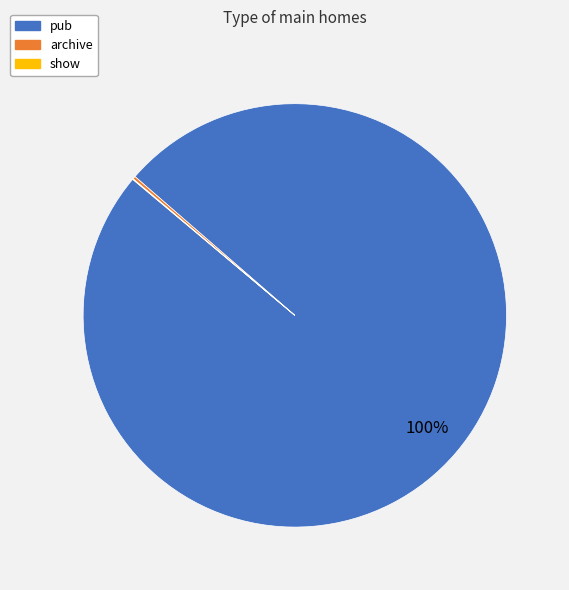

What is the largest slice in the pie chart?

pub